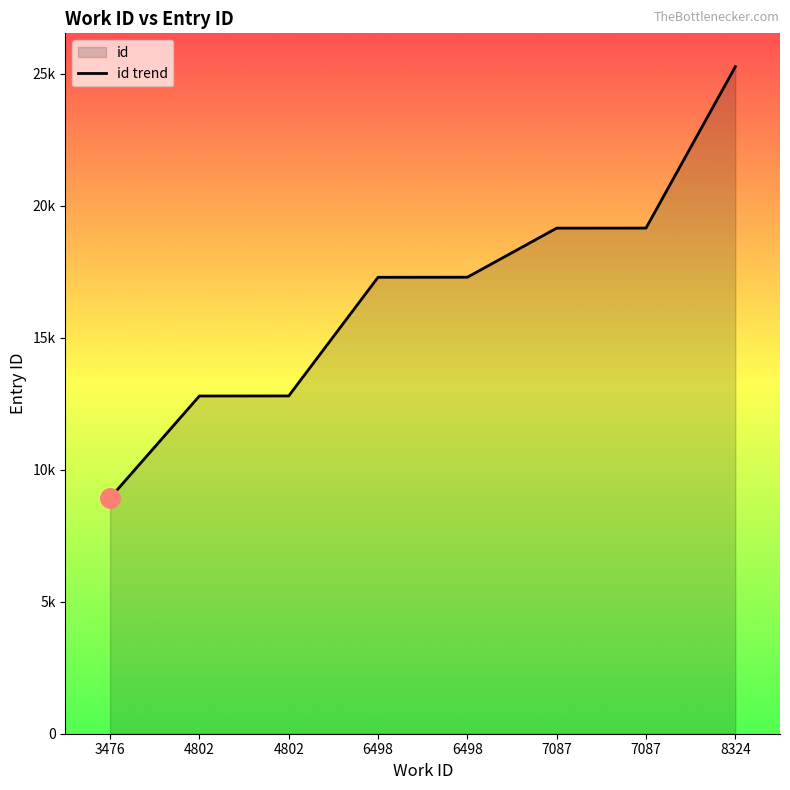

The chart shows a value of 12791 at 4802. True or false?

True